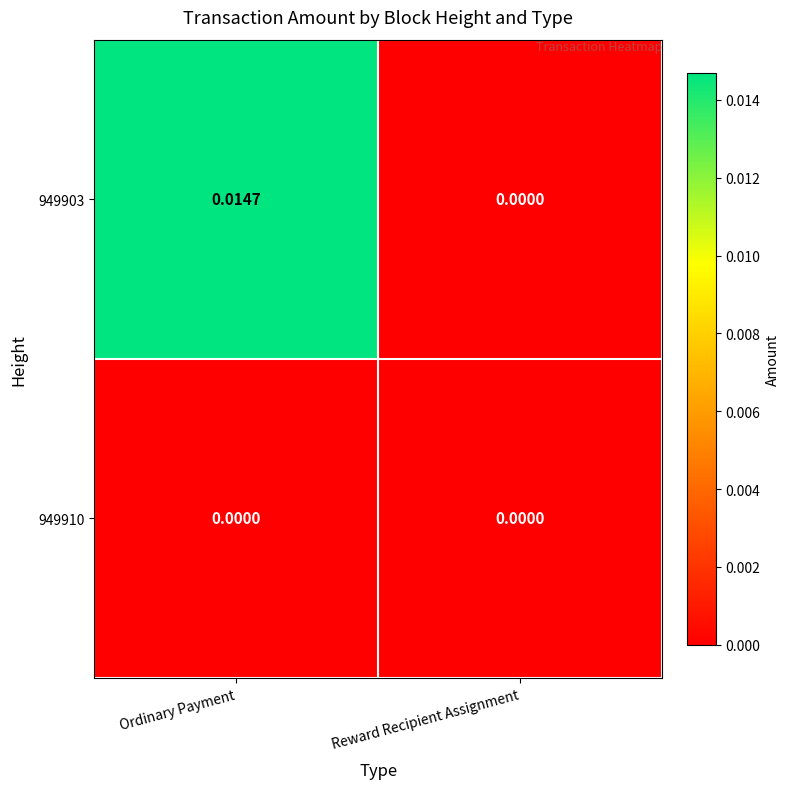

At which category is the sum across all series the highest?

Ordinary Payment